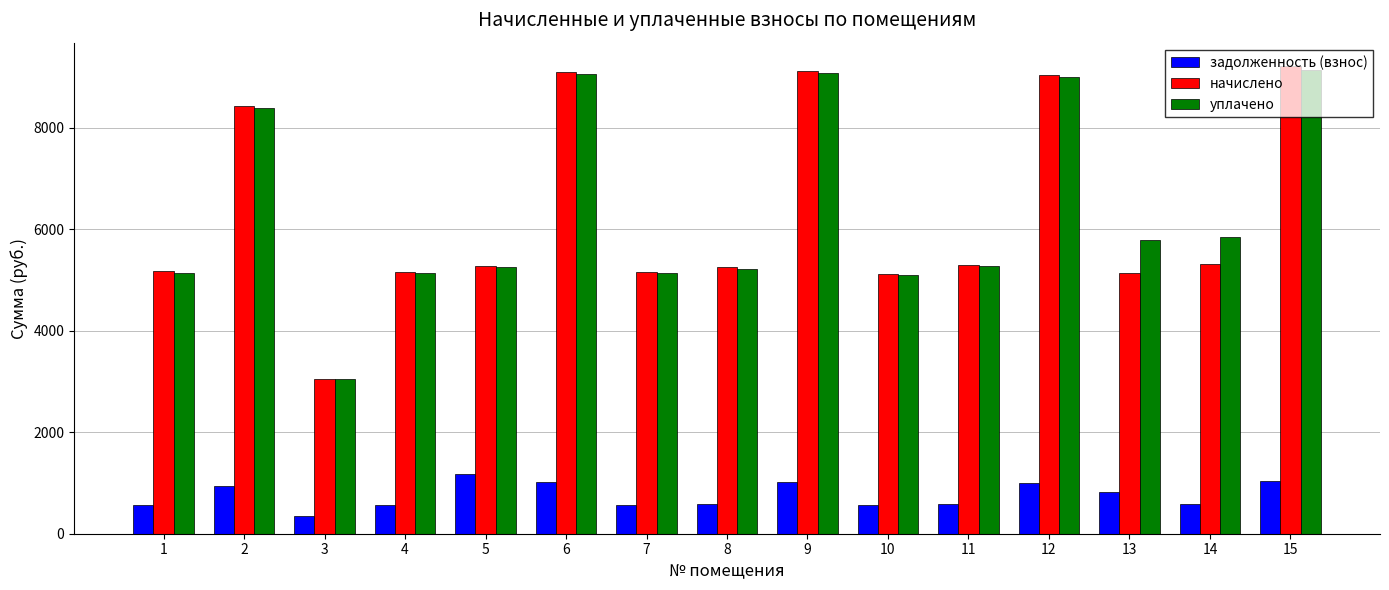

At which label does уплачено first exceed 5280?

2